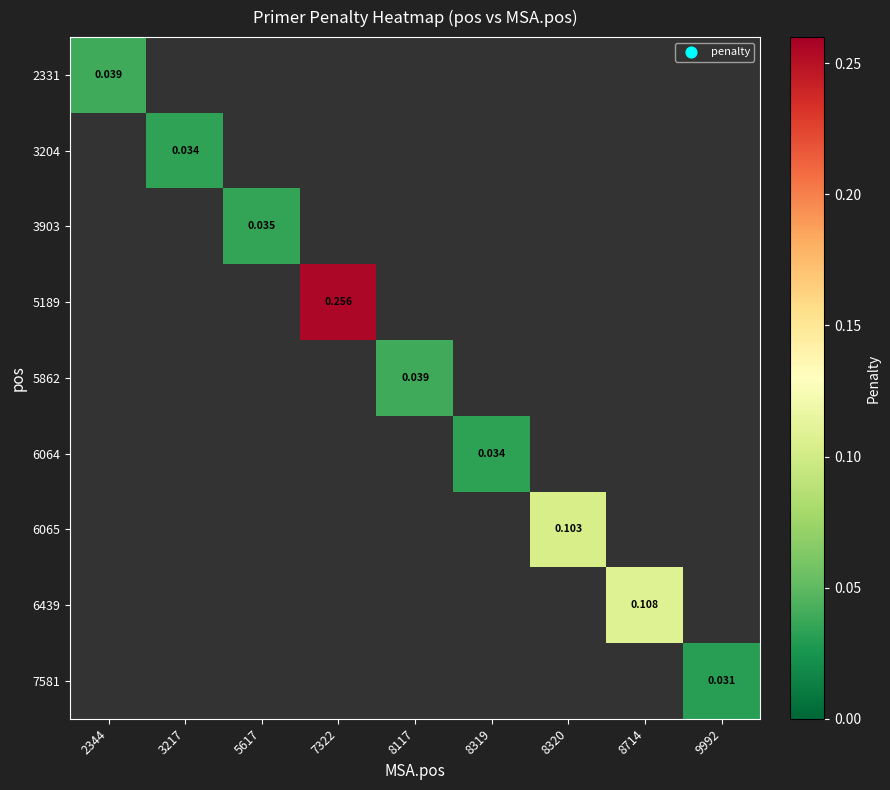

Which category has the highest value across all series?

7322